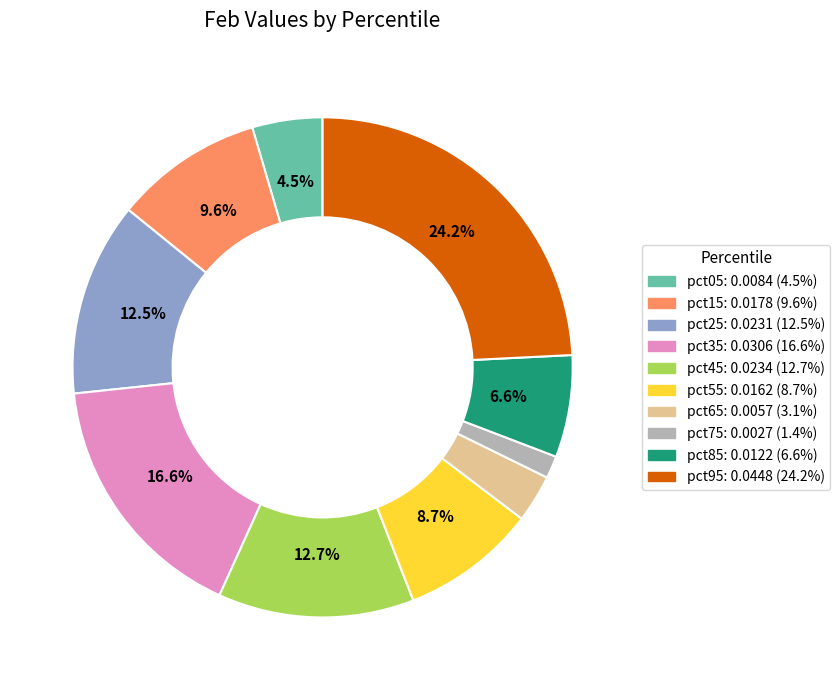

Is there any slice that represents more than half of the pie?

No